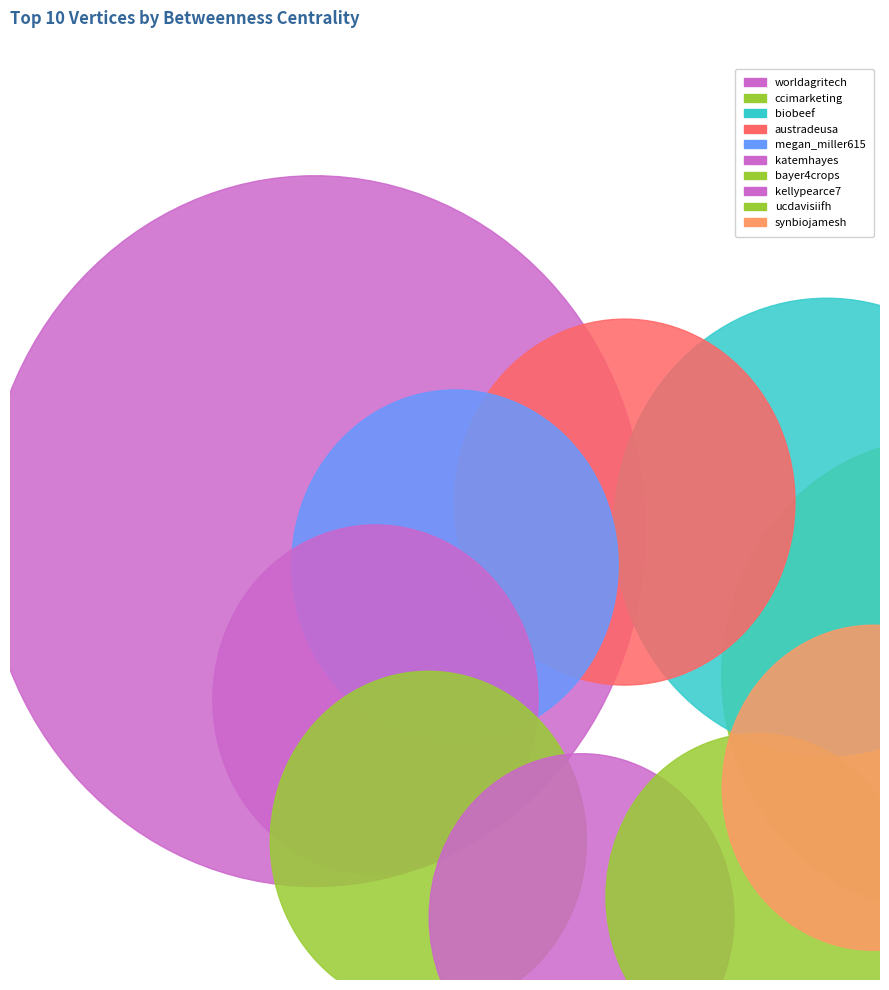

Which slice is the largest?

worldagritech